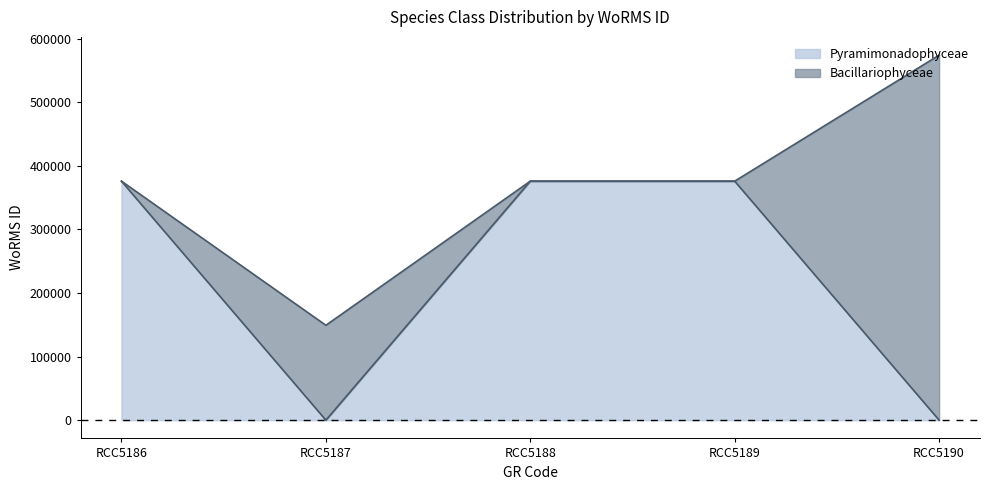

Rank the categories by value from lowest to highest.

RCC5187, RCC5186, RCC5188, RCC5189, RCC5190